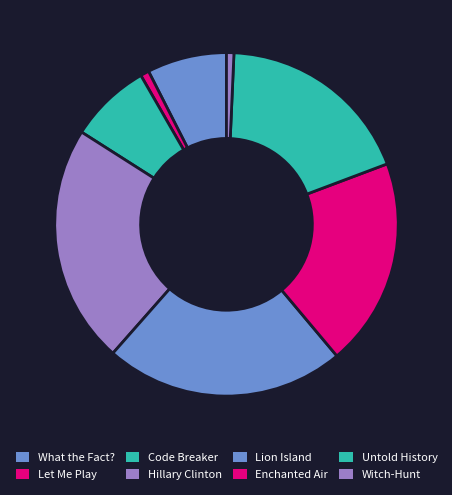

Is there any slice that represents more than half of the pie?

No